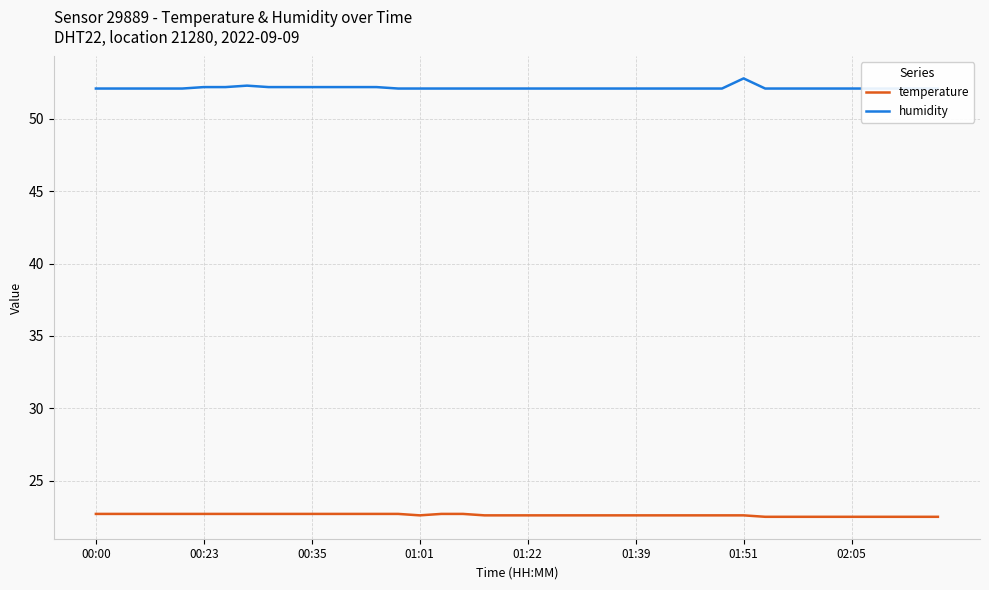

Which series has the largest total across all categories?

humidity